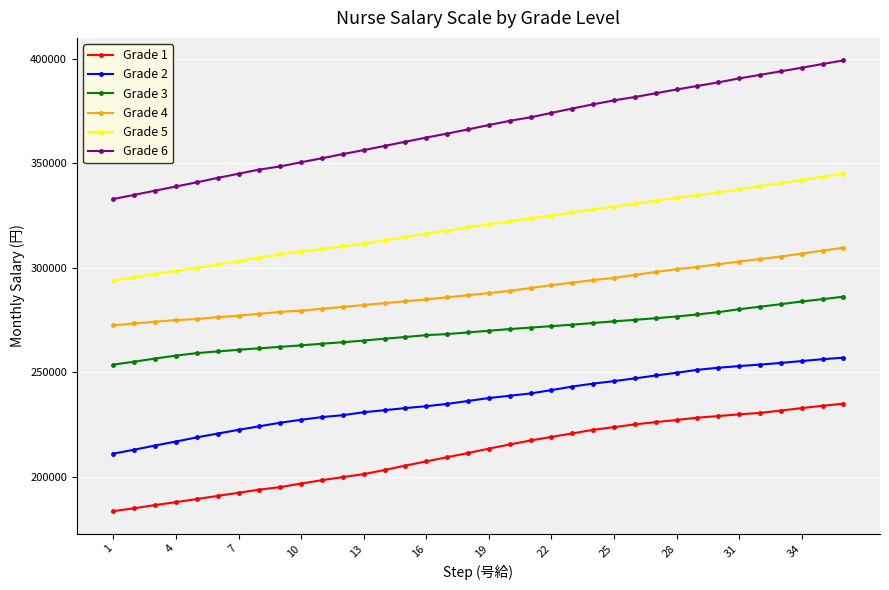

True or false: Grade 5 and Grade 4 intersect in this chart.

False